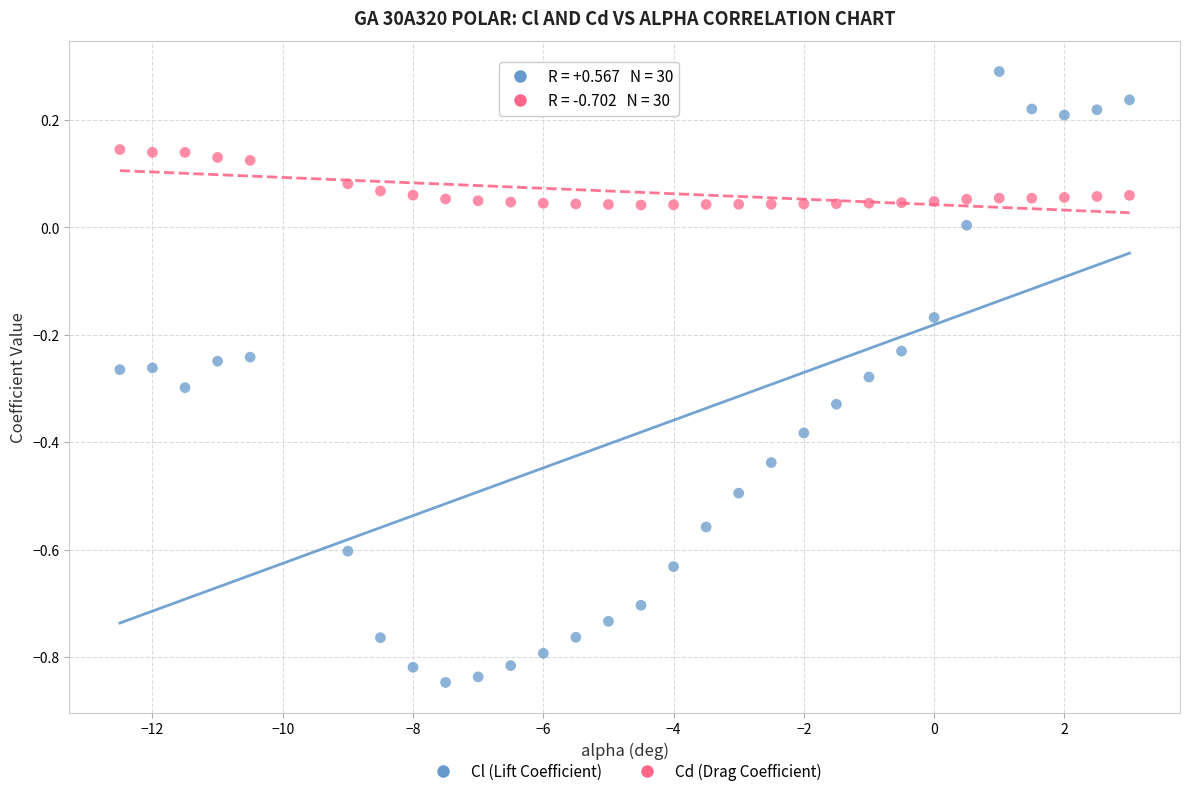

Which series contains the highest Y value?

Cl (Lift Coefficient)